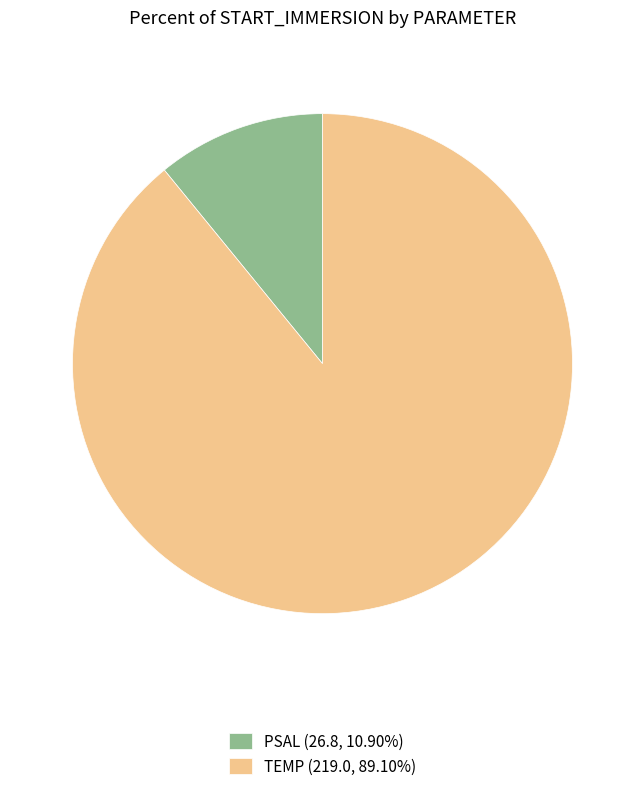

What is the ratio of the value at TEMP (219.0, 89.10%) to the value at PSAL (26.8, 10.90%)?

8.2